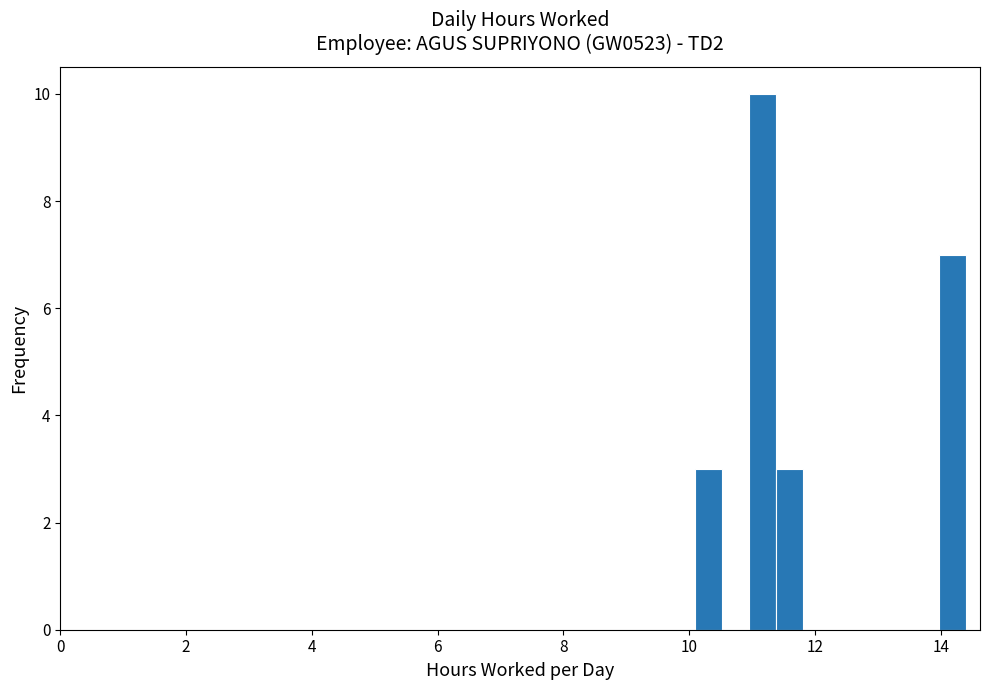

Around what value on the x-axis is the tallest bar? Give the approximate position of its centre, as read against the axis.

11.2